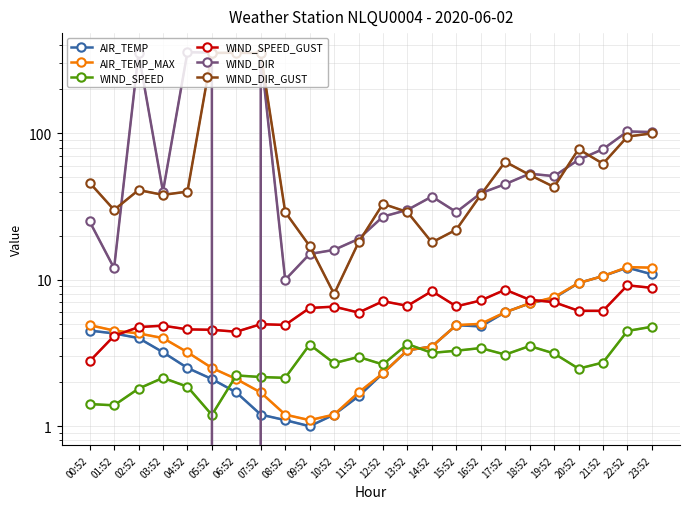

What is the approximate value of AIR_TEMP at 05:52?

2.1